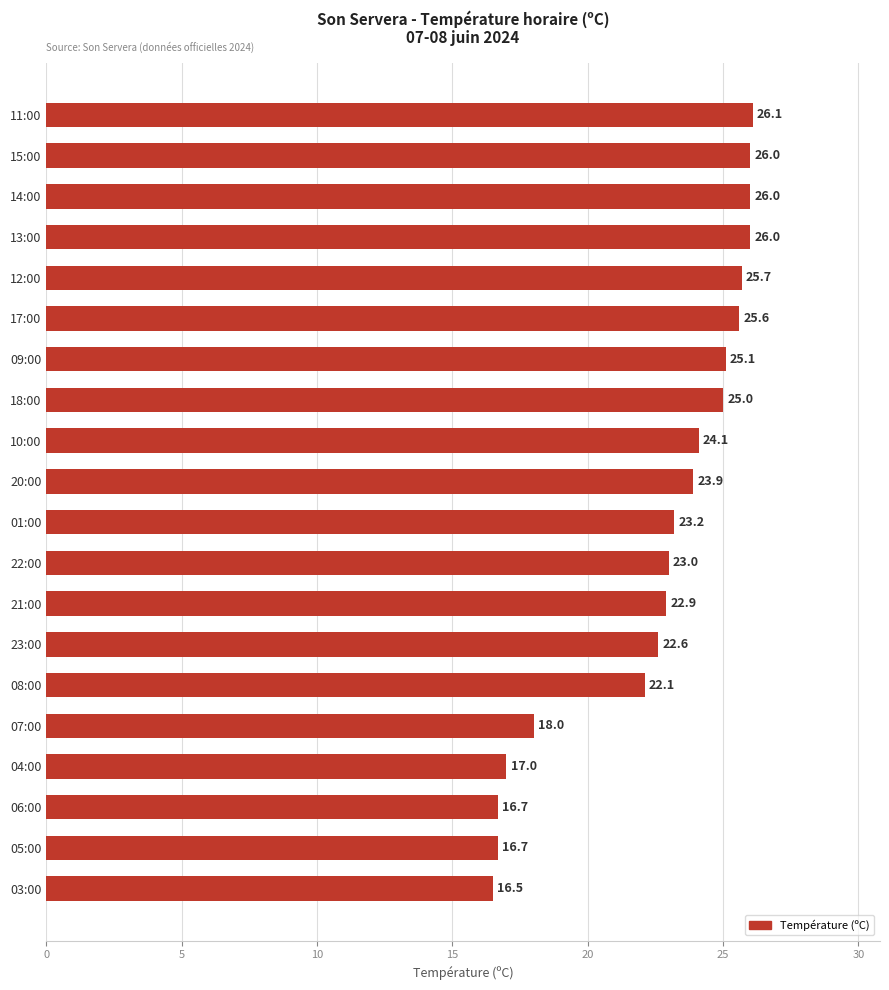

Does the chart contain any negative values?

No